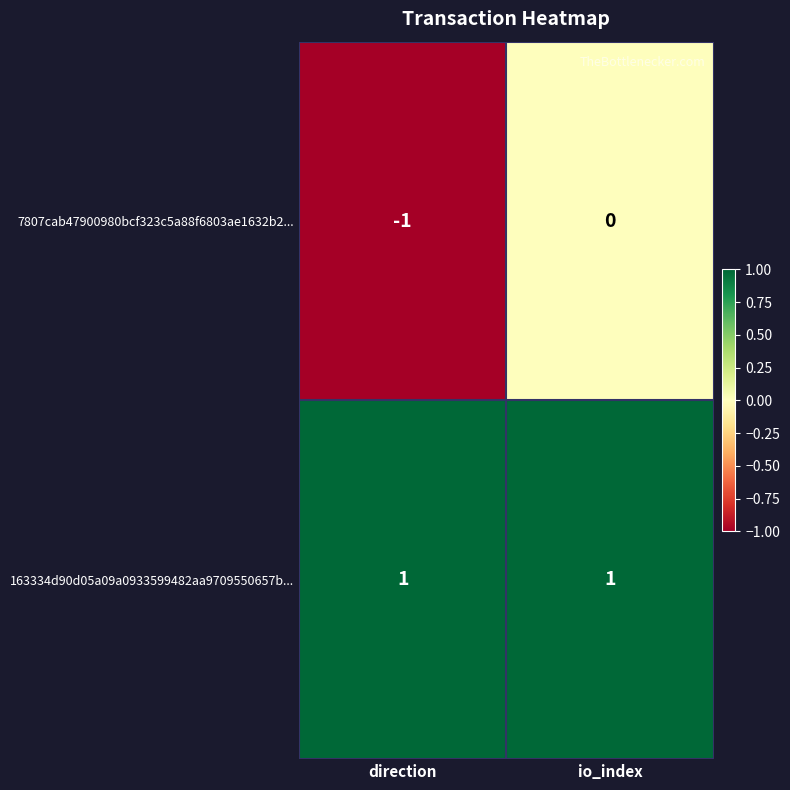

Rank the series by their maximum value, from lowest to highest.

7807cab47900980bcf323c5a88f6803ae1632b2..., 163334d90d05a09a0933599482aa9709550657b...